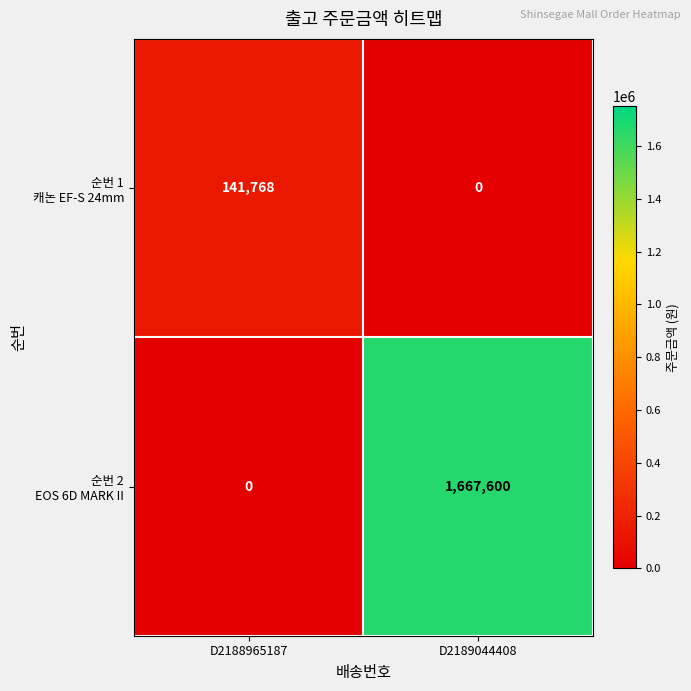

What is the maximum value shown in the chart?

1667600